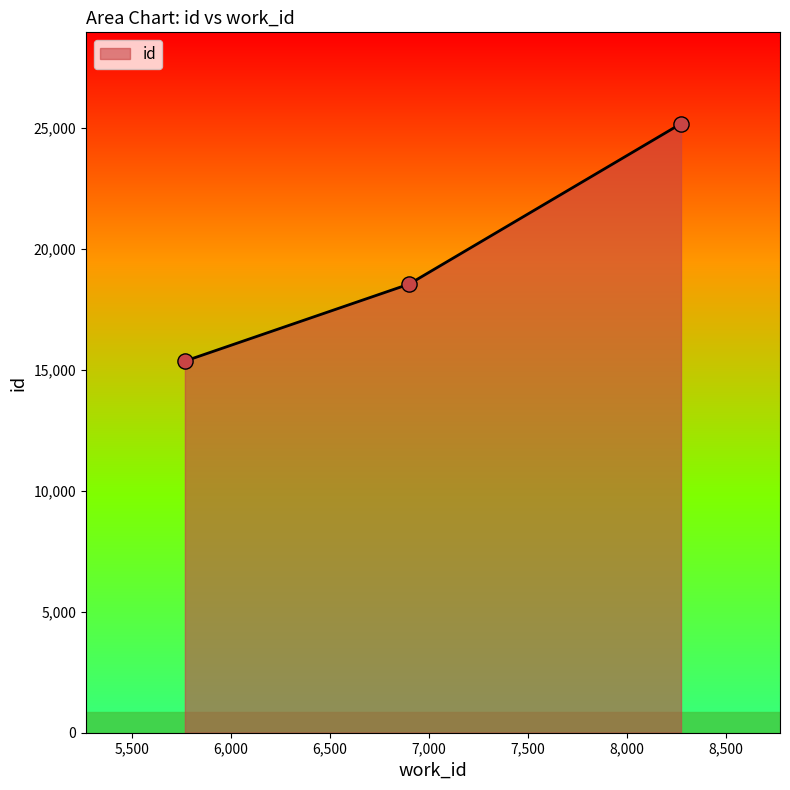

What is the average value?

19692